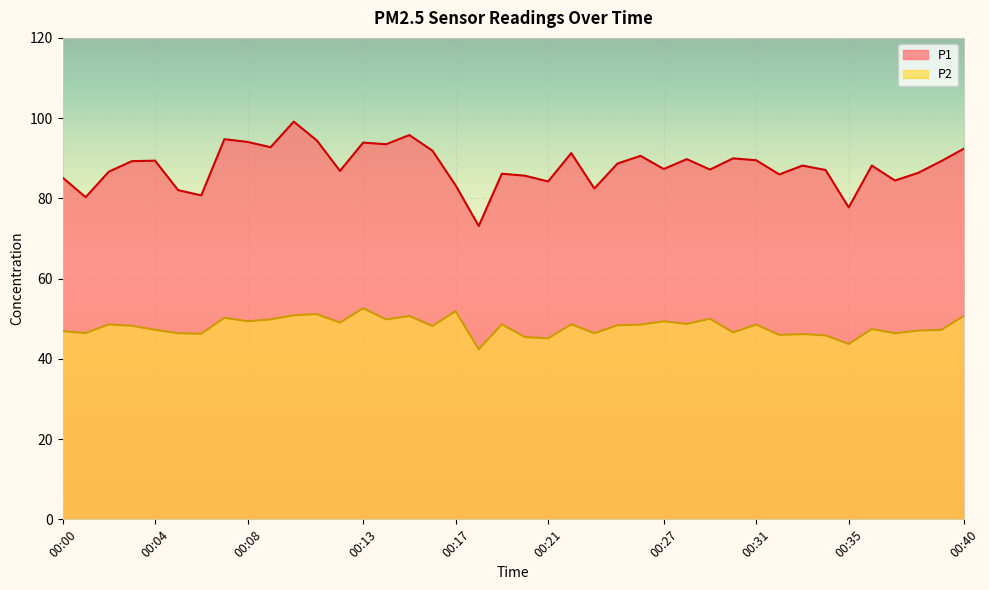

True or false: P1 and P2 cross at least once.

False